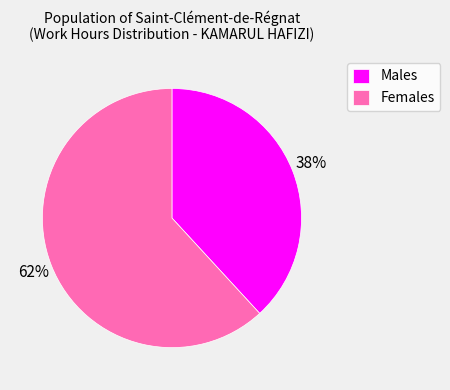

Which category accounts for the majority?

Females